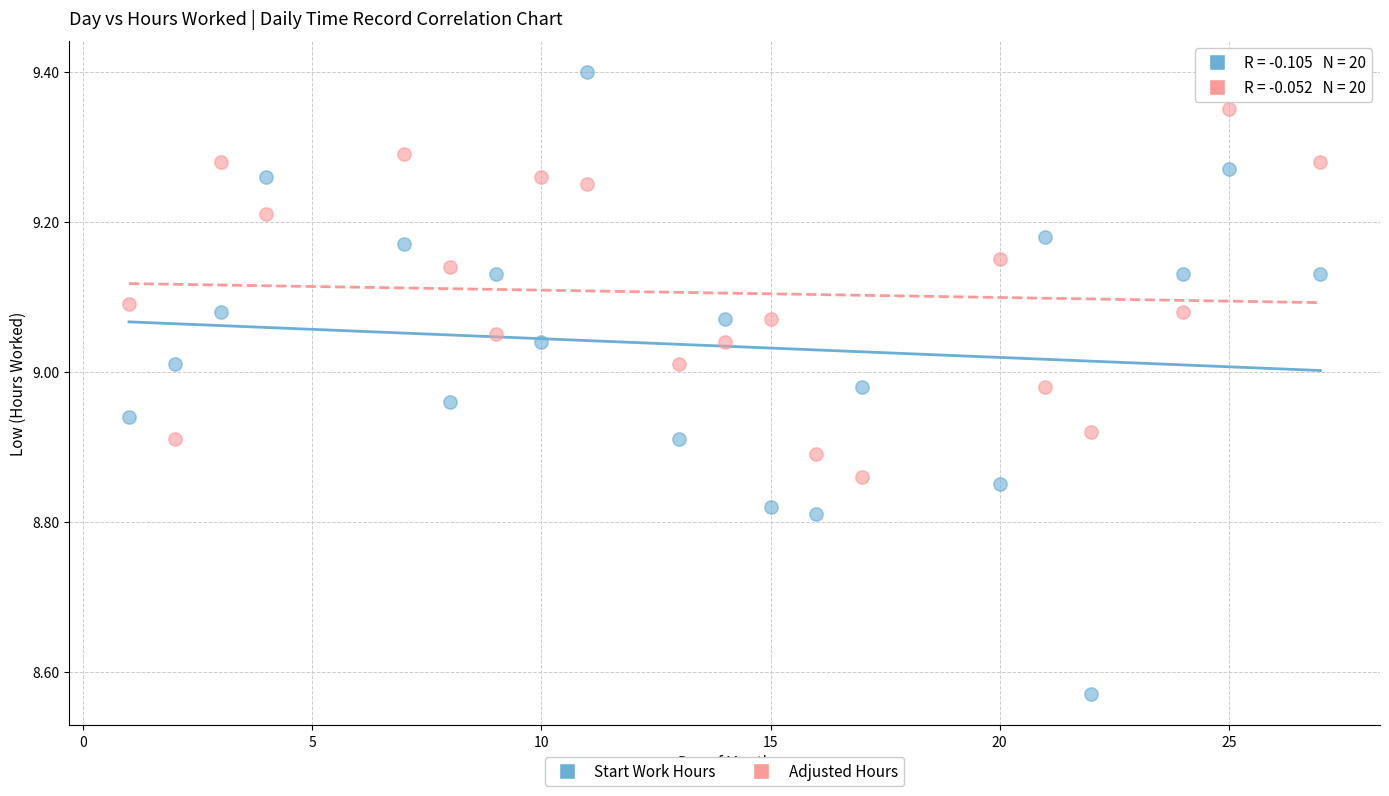

Across all data points, what is the range of X values (max minus min)?

26.0